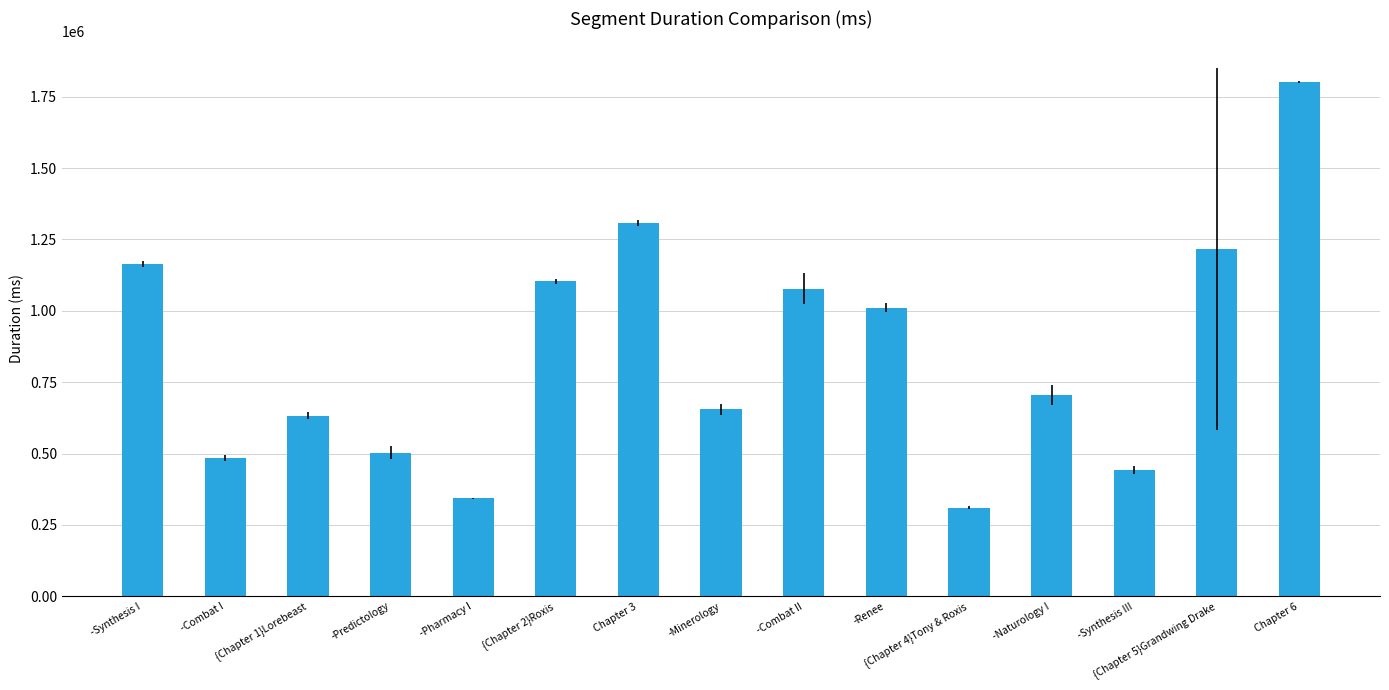

List the labels in order of value, largest first.

Chapter 6, Chapter 3, {Chapter 5}Grandwing Drake, -Synthesis I, {Chapter 2}Roxis, -Combat II, -Renee, -Naturology I, -Minerology, {Chapter 1}Lorebeast, -Predictology, -Combat I, -Synthesis III, -Pharmacy I, {Chapter 4}Tony & Roxis